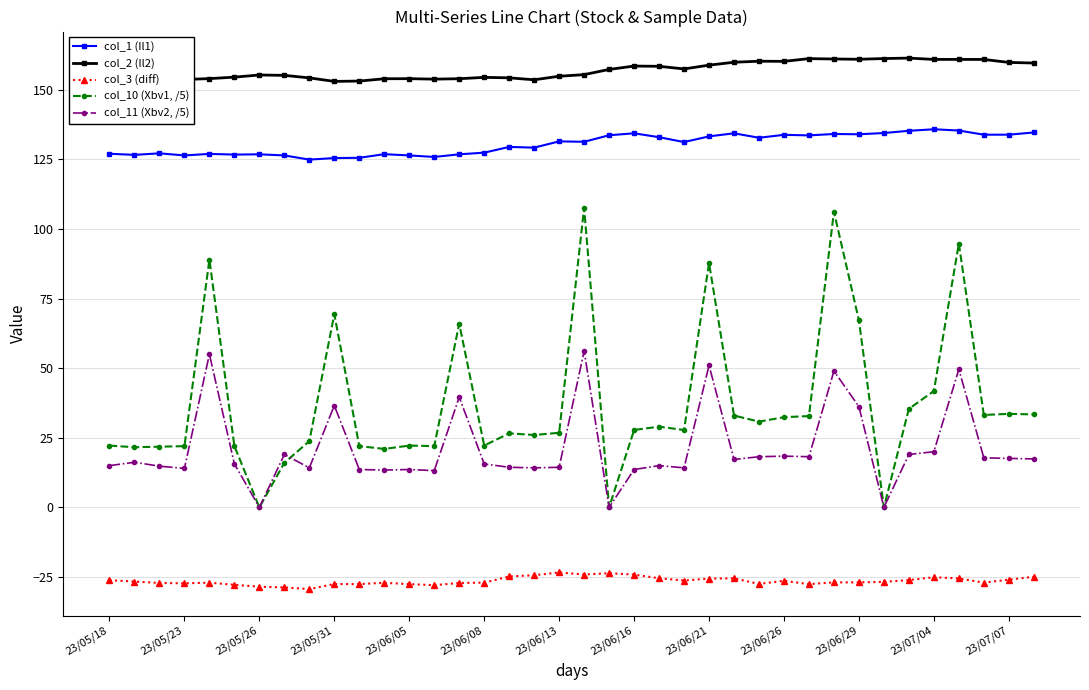

True or false: col_2 (Il2) has more than 1 interior local peaks.

True